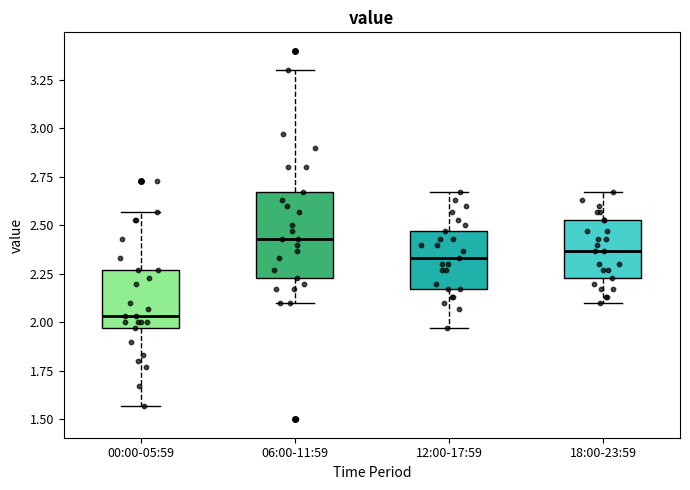

Reading left to right, read every box against the y-axis: the position of its median line, the range the box covers, and the ends of its whiskers. The values are not printed on the chart, so give them approximately, as read against the axis.

00:00-05:59: median 2.05, box 1.95 to 2.25, whiskers 1.55 to 2.55
06:00-11:59: median 2.45, box 2.25 to 2.65, whiskers 2.10 to 3.30
12:00-17:59: median 2.35, box 2.15 to 2.45, whiskers 1.95 to 2.65
18:00-23:59: median 2.35, box 2.25 to 2.55, whiskers 2.10 to 2.65